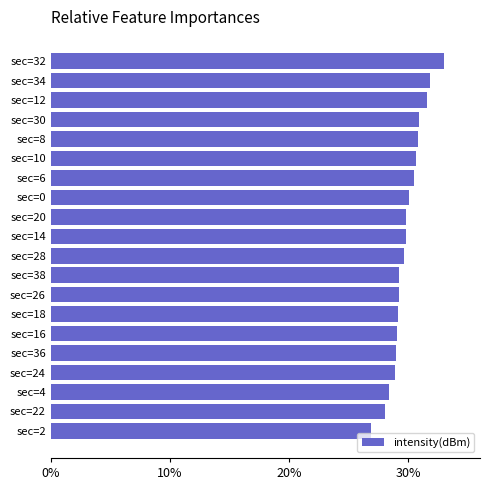

What is the greatest value displayed?

33.0